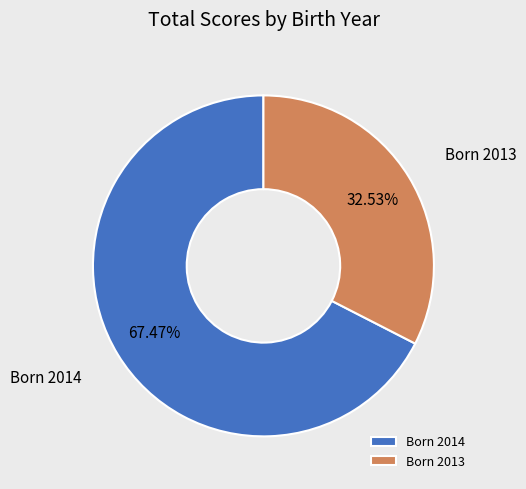

Does Born 2013 represent more than half of the total?

No